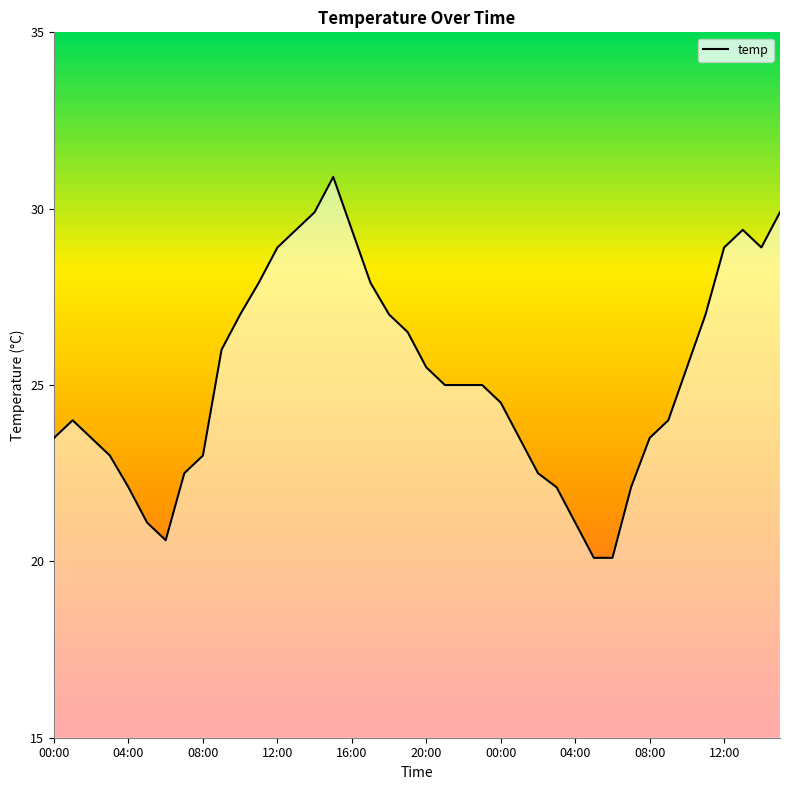

What is the difference between the maximum and second lowest values?

10.8